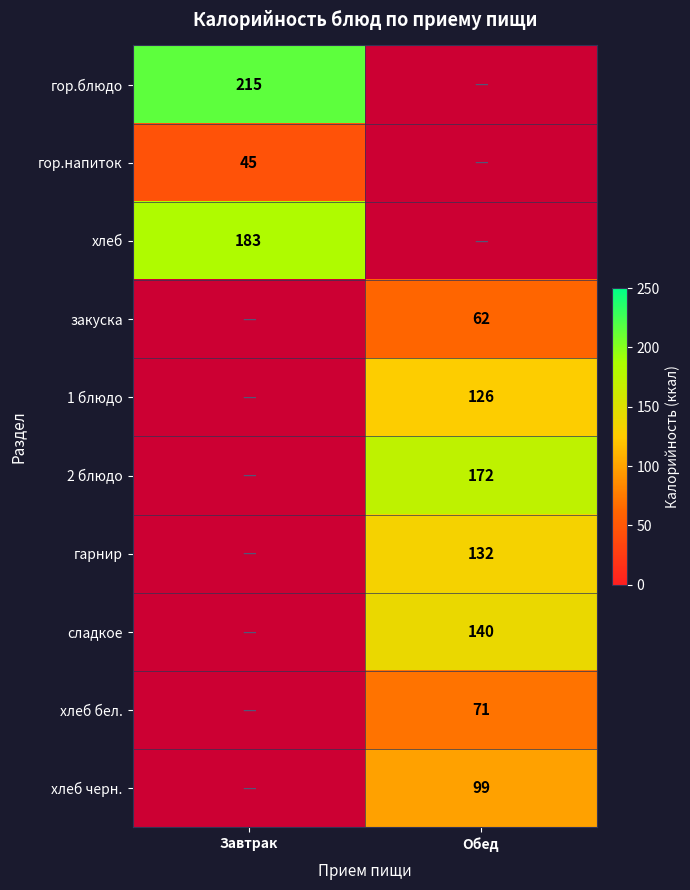

Is it true that 2 блюдо equals 264 at Обед?

False